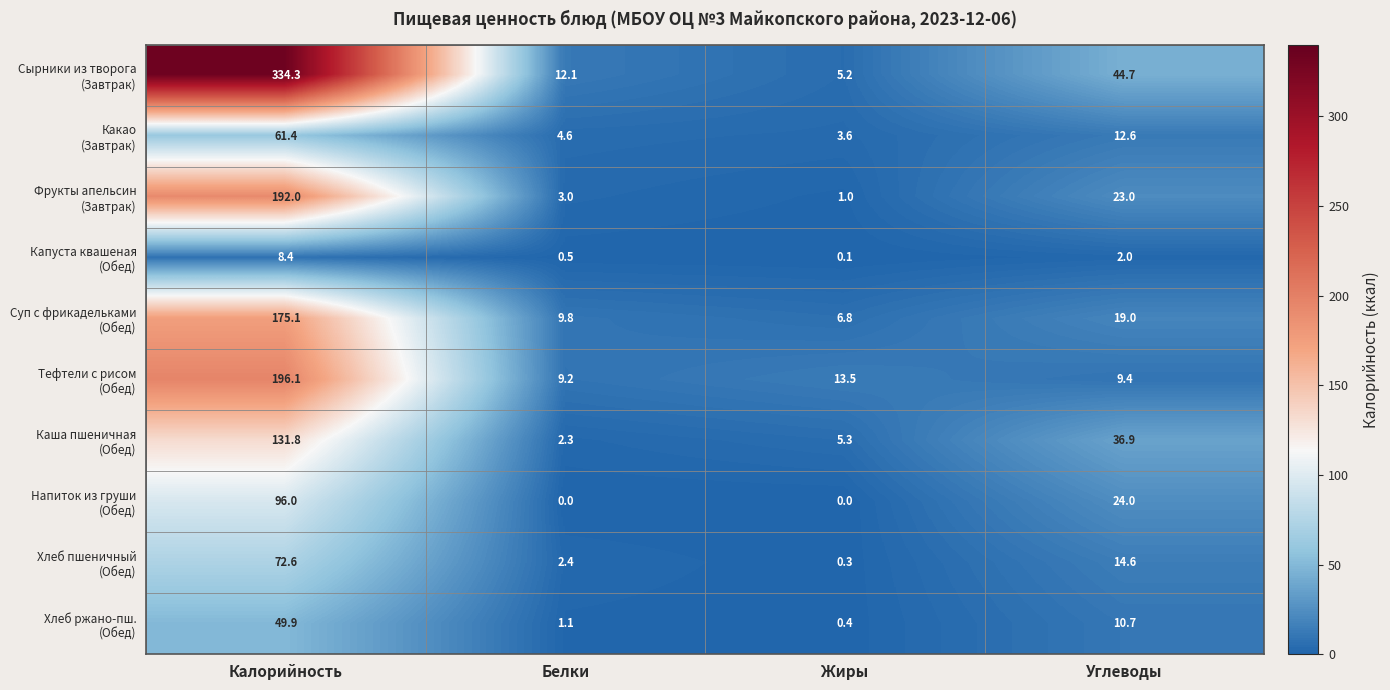

What is the difference between the highest and lowest values at Жиры?

13.5